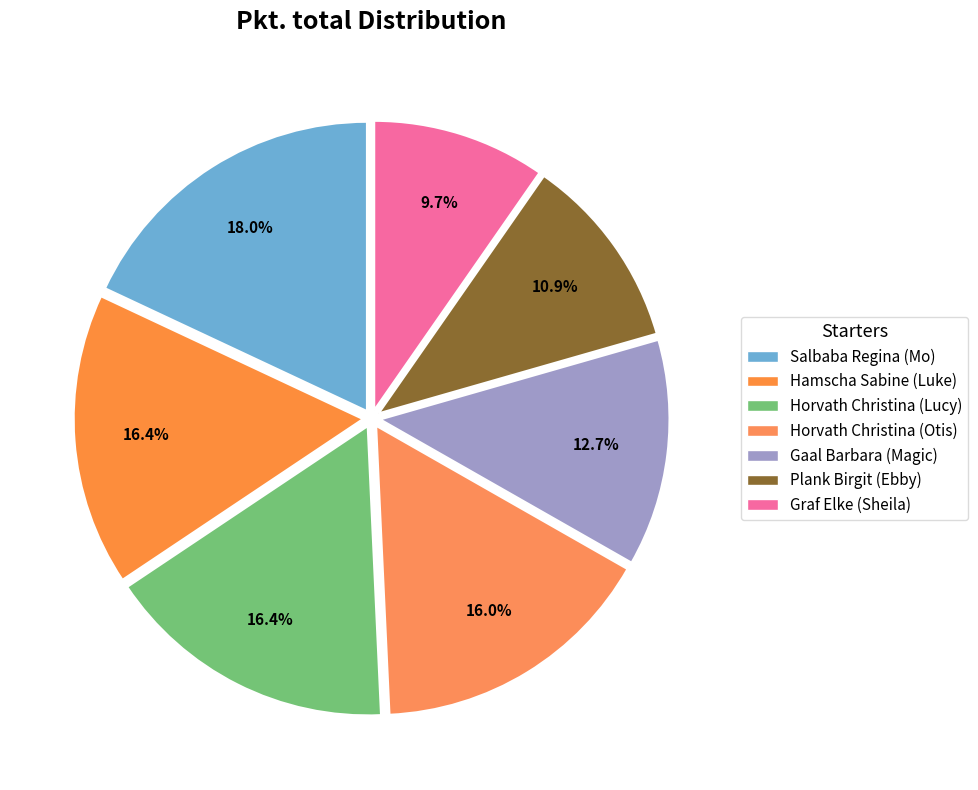

True or false: Hamscha Sabine (Luke) accounts for 16% of the total.

True